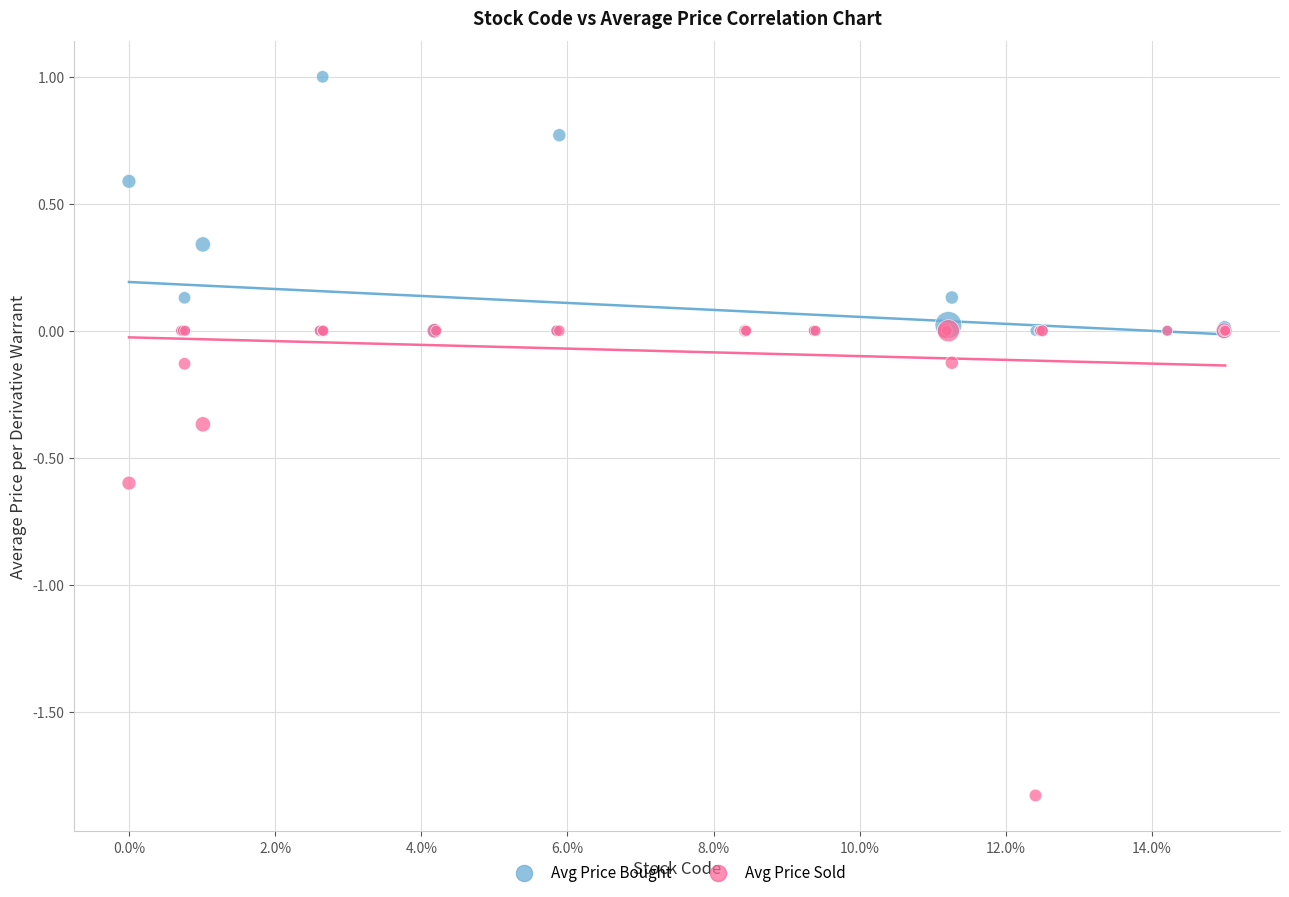

What are all the series names shown in the legend?

Avg Price Bought, Avg Price Sold